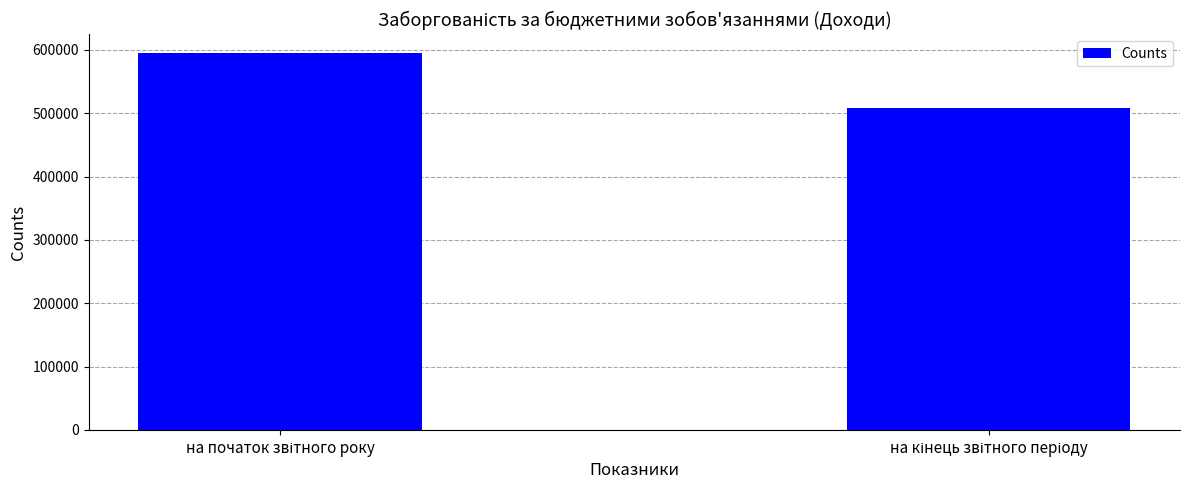

What is the difference between the maximum and minimum values?

85942.0